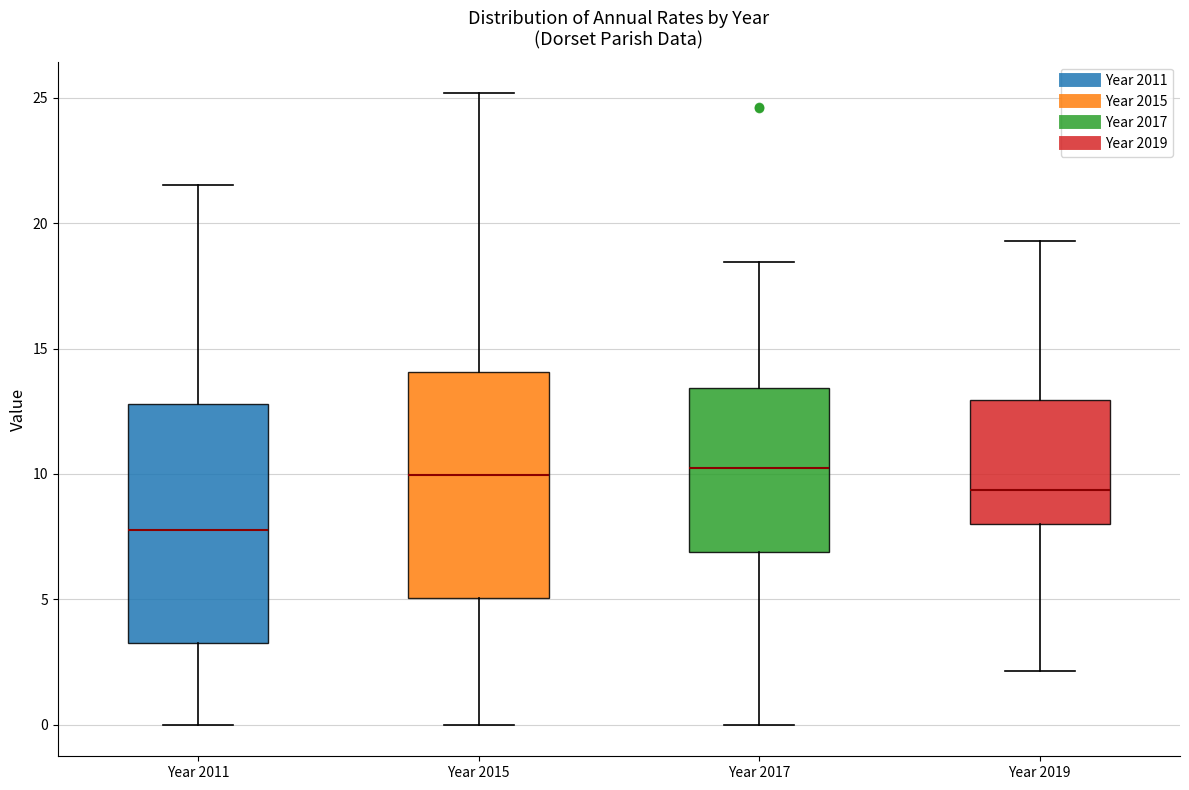

Reading left to right, read every box against the y-axis: the position of its median line, the range the box covers, and the ends of its whiskers. The values are not printed on the chart, so give them approximately, as read against the axis.

Year 2011: median 8.0, box 3.5 to 13.0, whiskers 0.0 to 21.5
Year 2015: median 10.0, box 5.0 to 14.0, whiskers 0.0 to 25.0
Year 2017: median 10.0, box 7.0 to 13.5, whiskers 0.0 to 18.5
Year 2019: median 9.5, box 8.0 to 13.0, whiskers 2.0 to 19.5